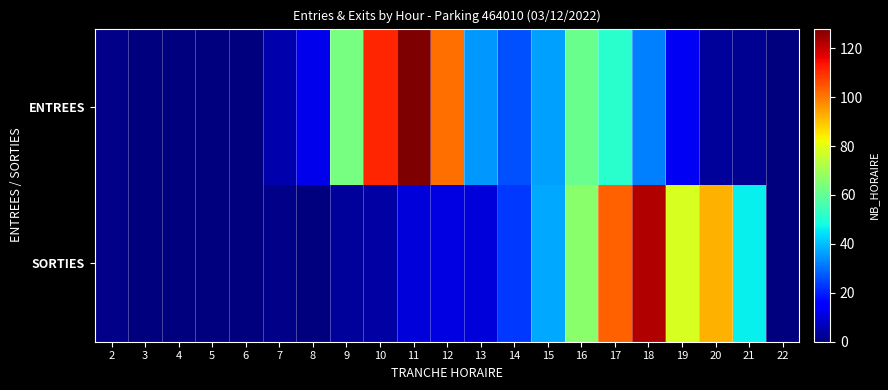

Reading left to right, extract all data points from this chart.

ENTREES: 2=1	3=0	4=0	5=0	6=0	7=5	8=12	9=63	10=111	11=128	12=101	13=35	14=26	15=36	16=61	17=51	18=32	19=13	20=3	21=2	22=0
SORTIES: 2=1	3=0	4=0	5=0	6=0	7=1	8=0	9=3	10=4	11=10	12=11	13=10	14=23	15=37	16=66	17=103	18=122	19=78	20=92	21=46	22=0